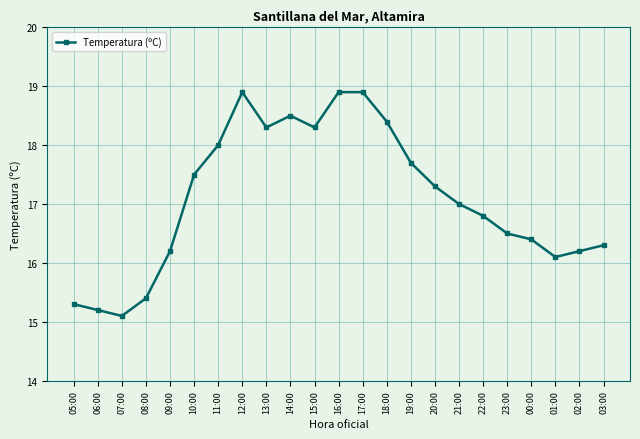

What is the approximate value at 05:00?

15.3